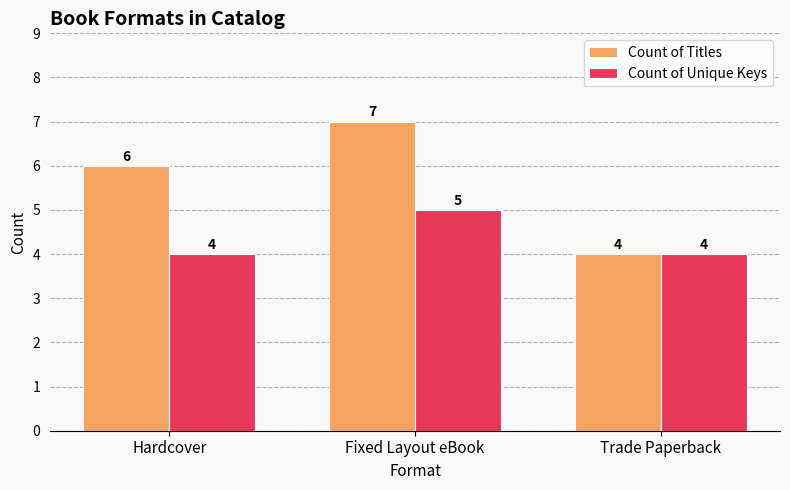

Which category has the highest value in the Count of Titles series?

Fixed Layout eBook